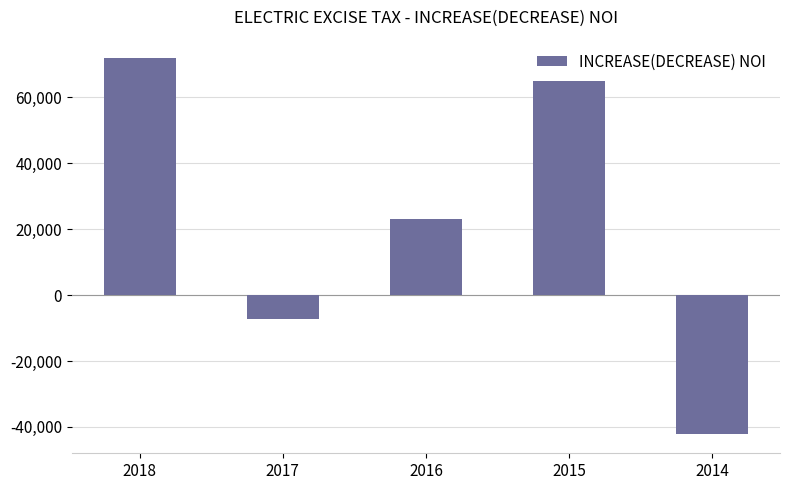

How many bars are there in total?

5